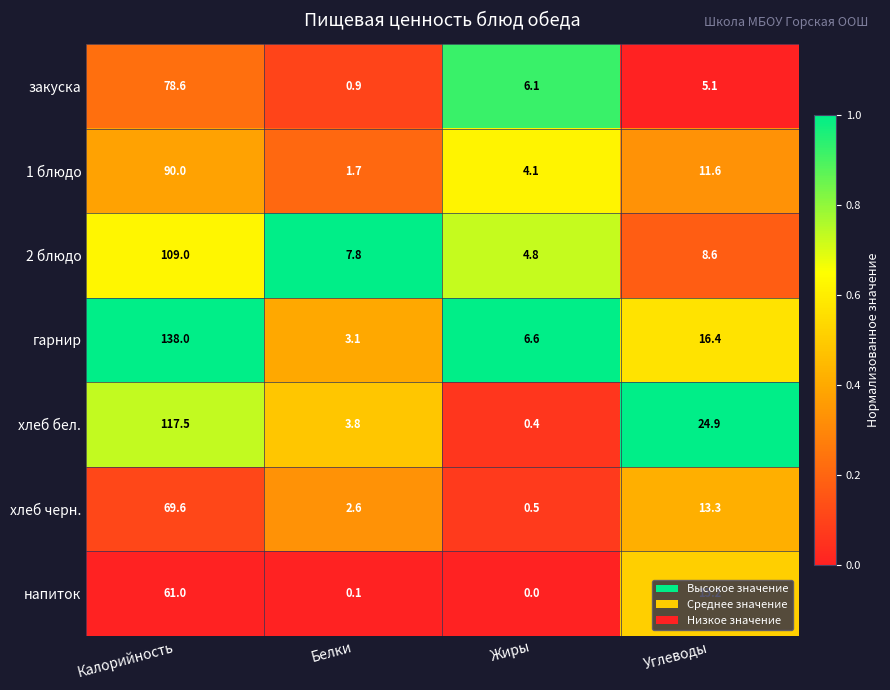

Where does the 1 блюдо series first go above 11?

Калорийность